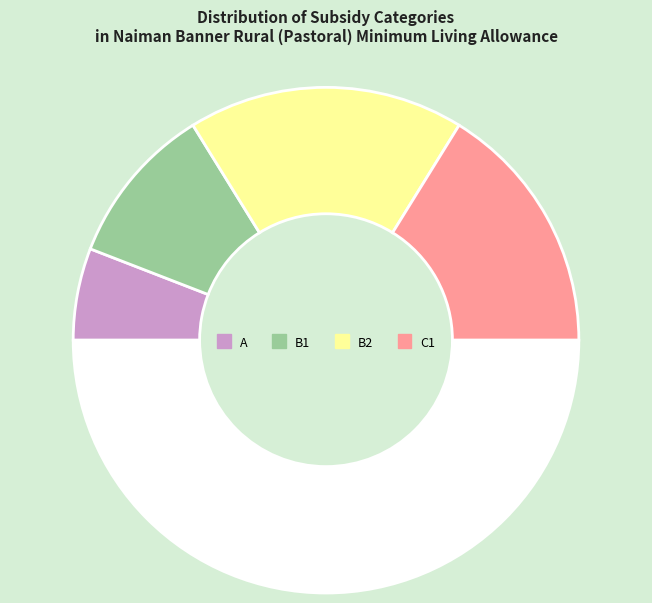

Count the number of slices in the pie.

5